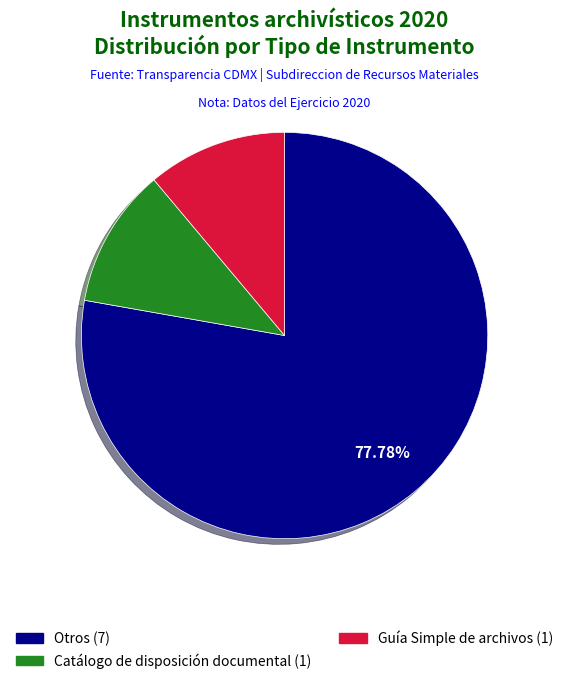

What percentage is NOT represented by Catálogo de disposición documental?

88.9%